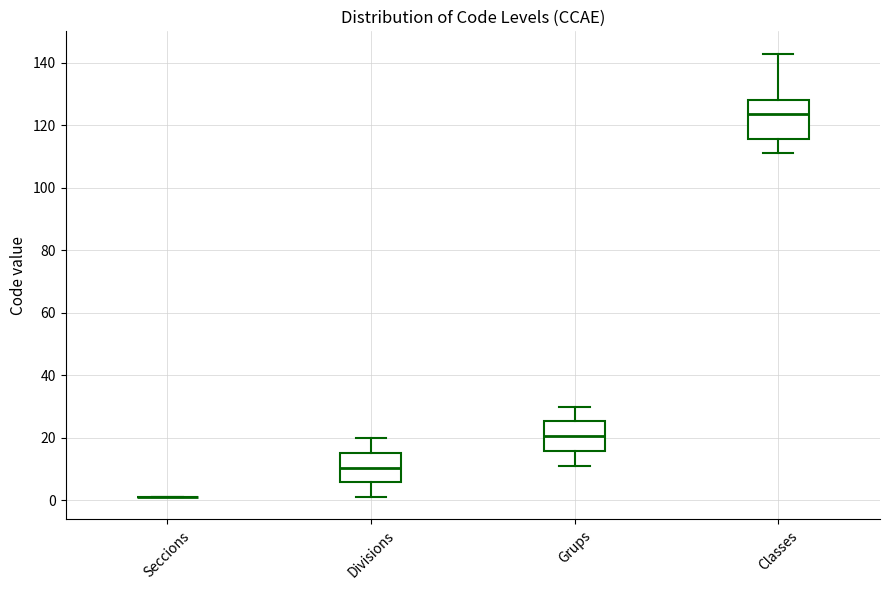

Which box is the tallest, from its lower edge to its upper edge?

Classes